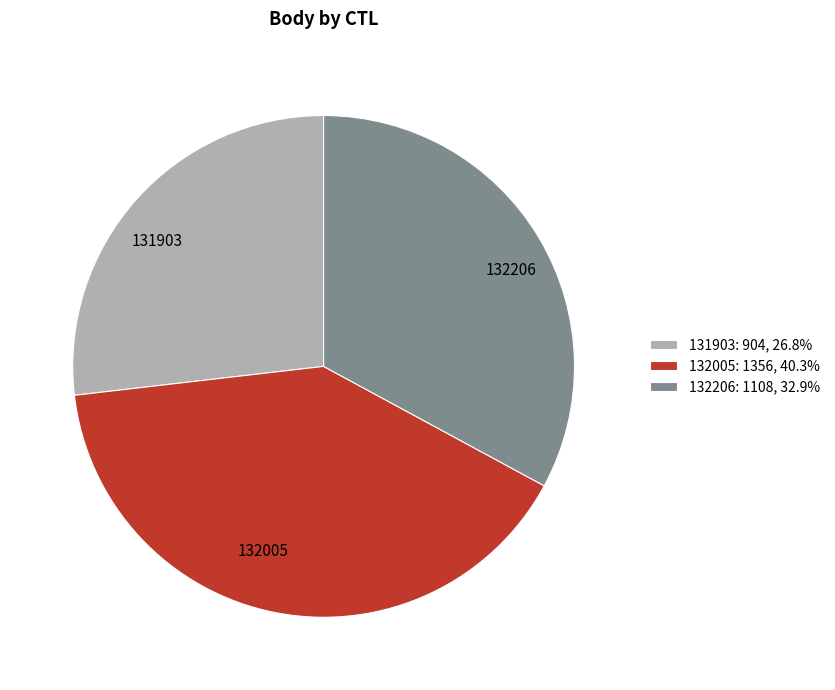

Rank the categories by value from highest to lowest.

132005, 132206, 131903